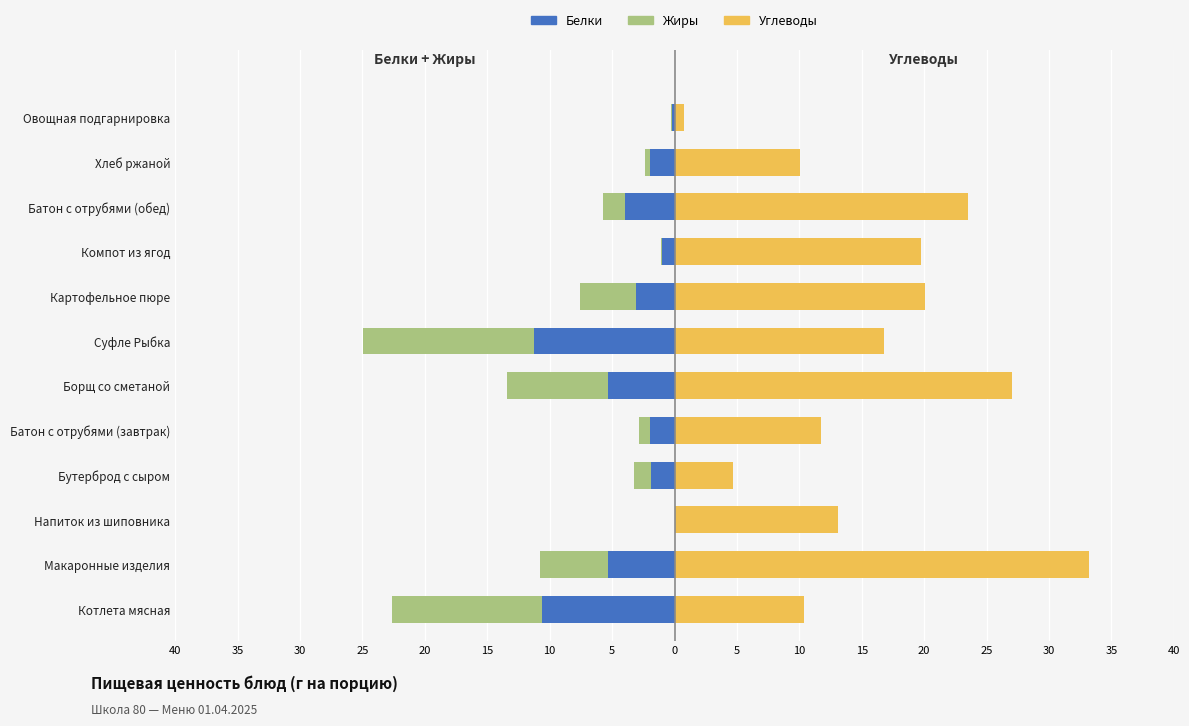

How many categories are shown in the chart?

12